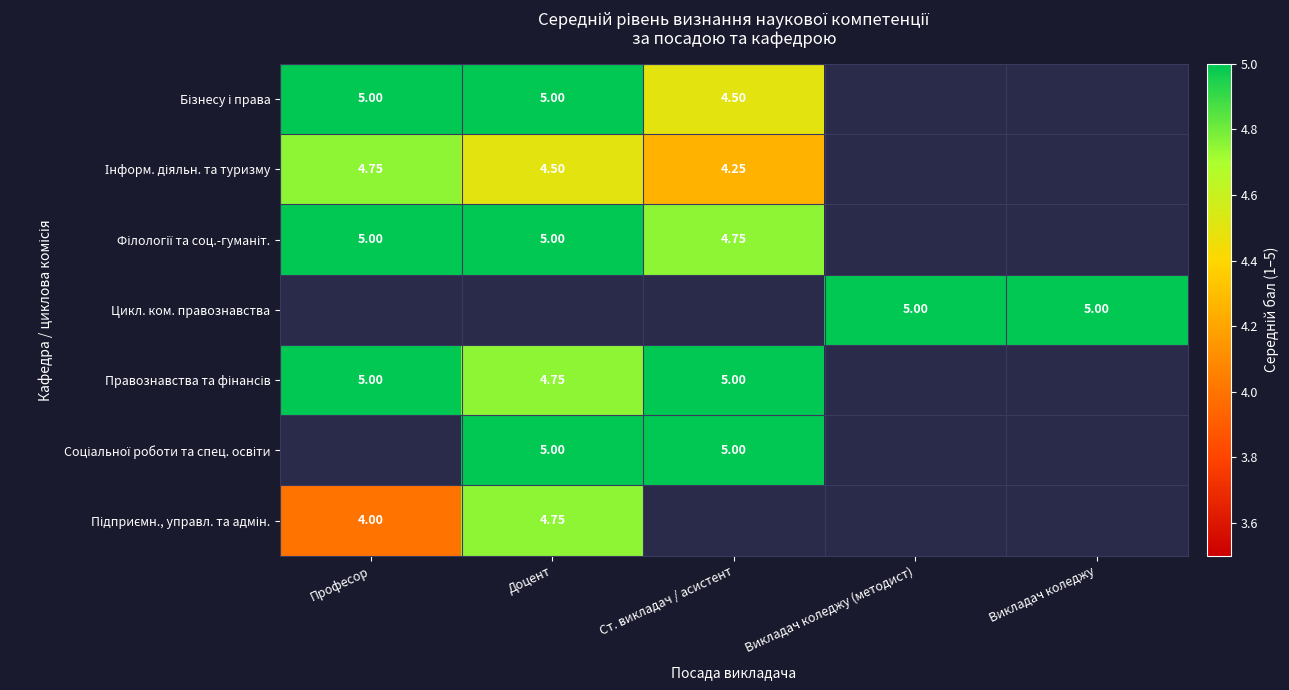

At how many categories does at least one series exceed 4?

5